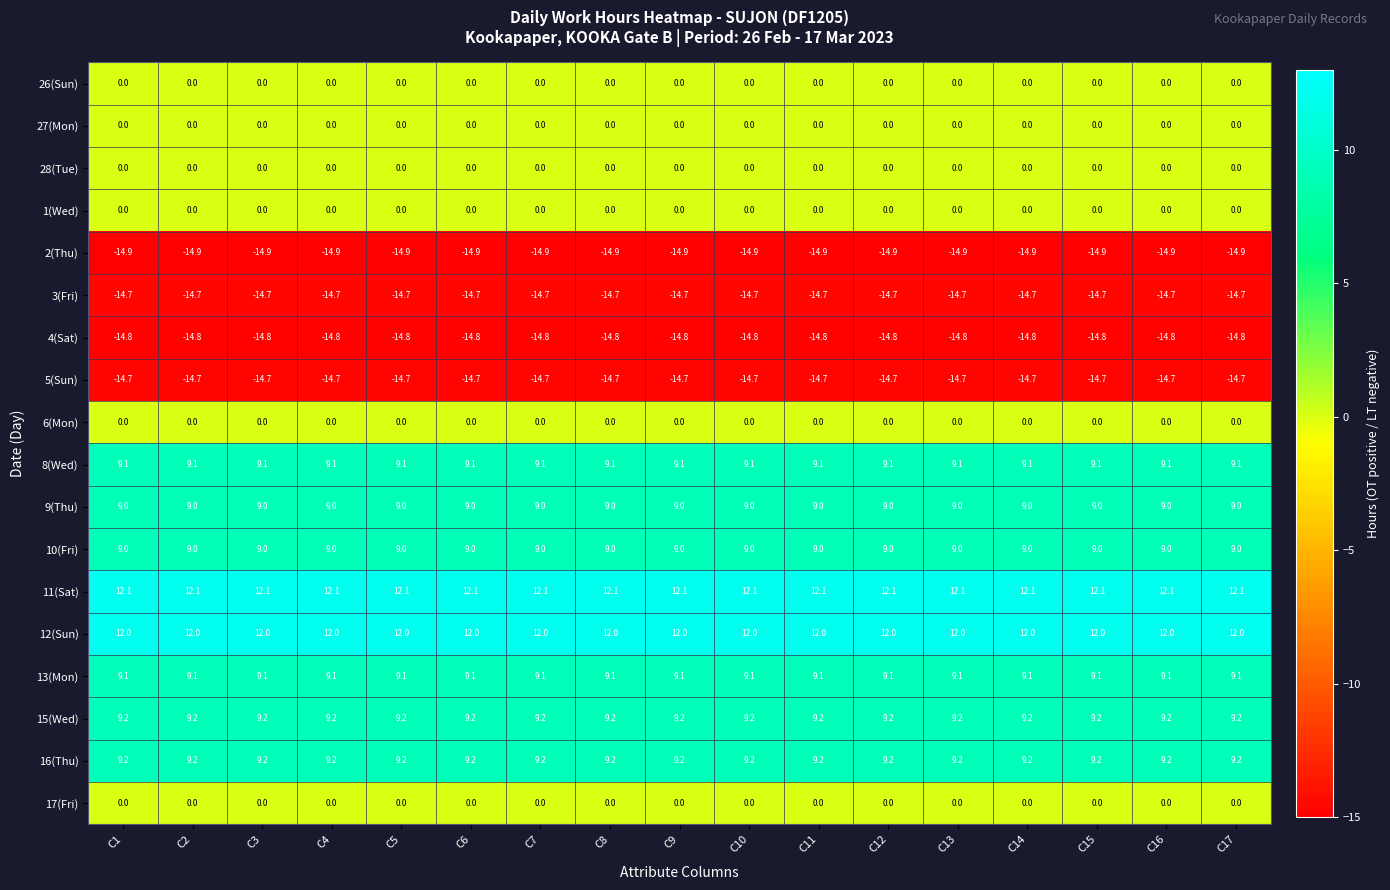

At how many categories does at least one series exceed -2?

17